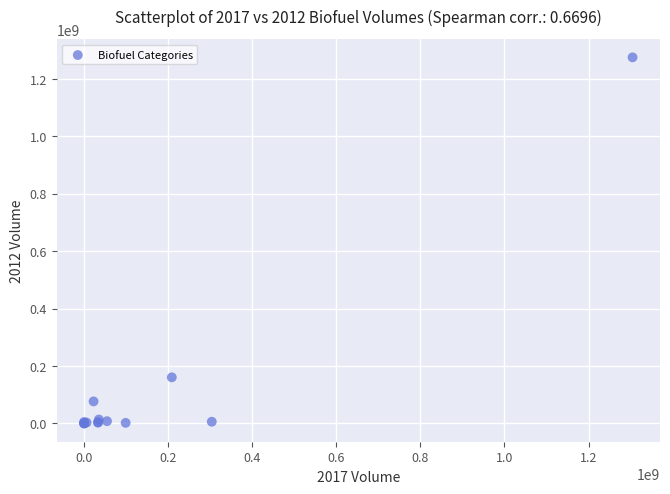

What Y value in the scatter plot is closest to 637280930?

160505415